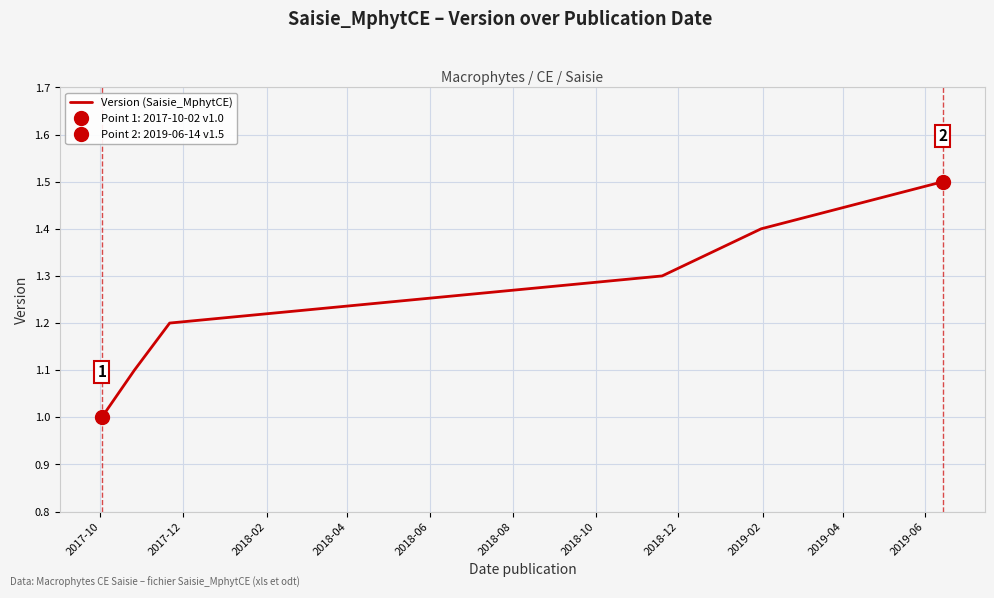

What position from the right is 2017-10?

6